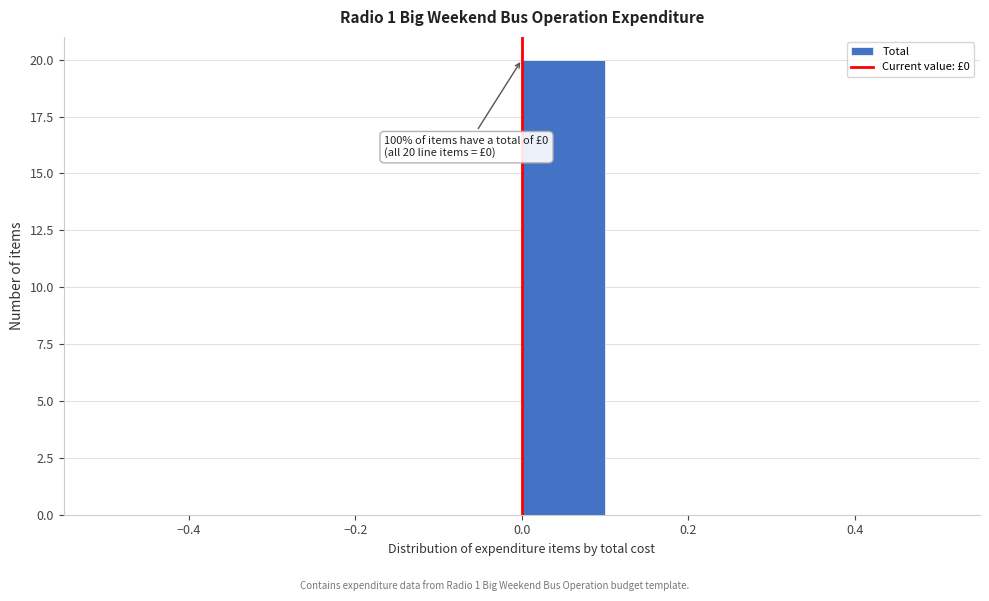

Over which range of the x-axis is the bar tallest?

0.0 to 0.1